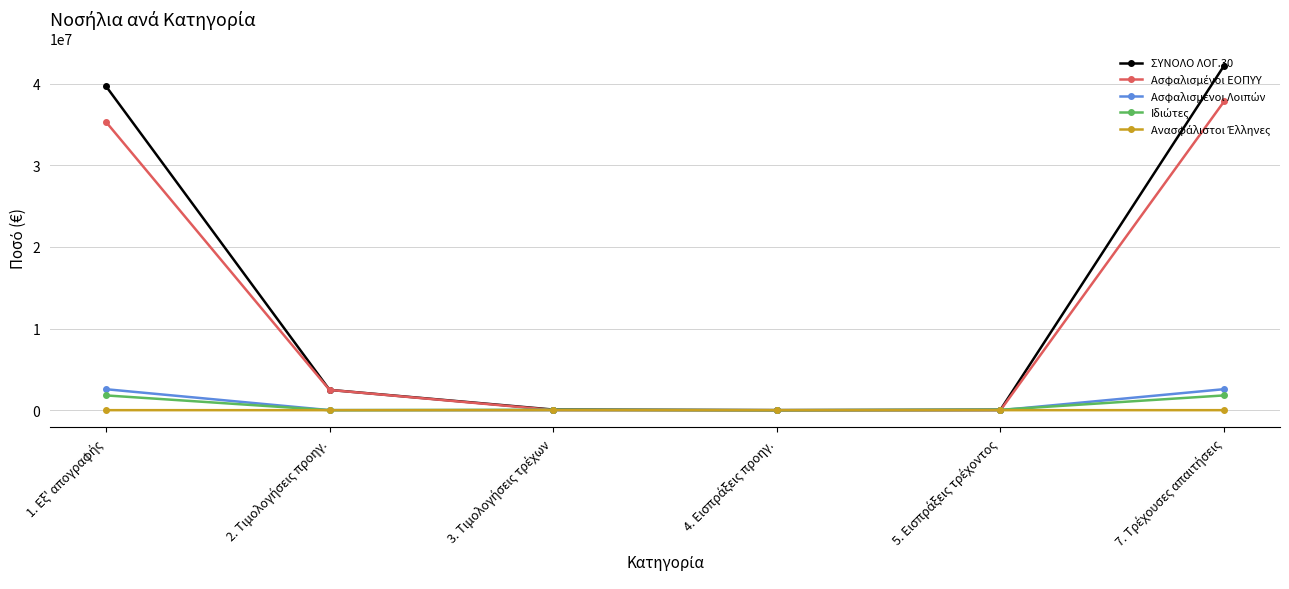

What is the maximum value shown in the chart?

42201438.2